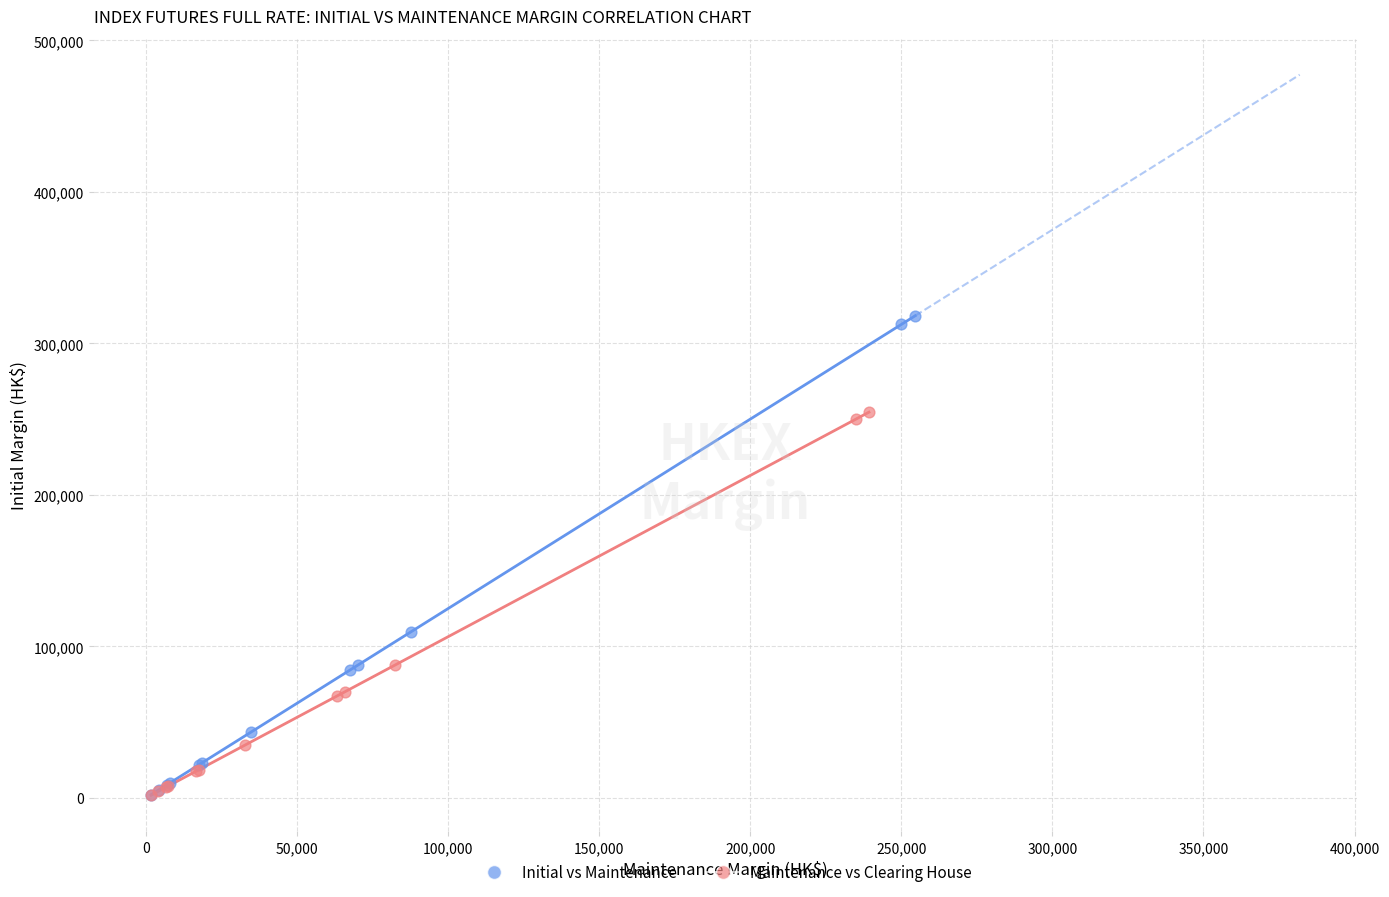

Which series contains the highest Y value?

Initial vs Maintenance